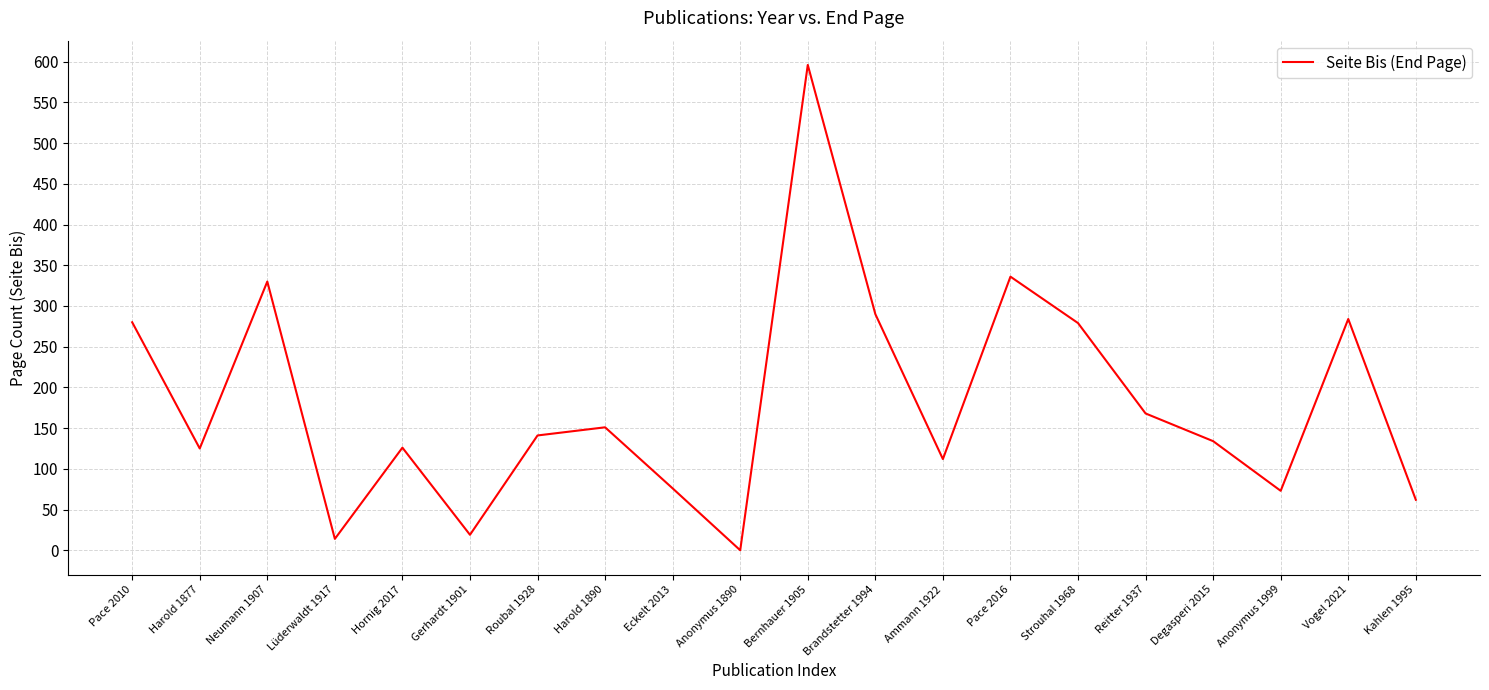

What position from the right is Gerhardt 1901?

15